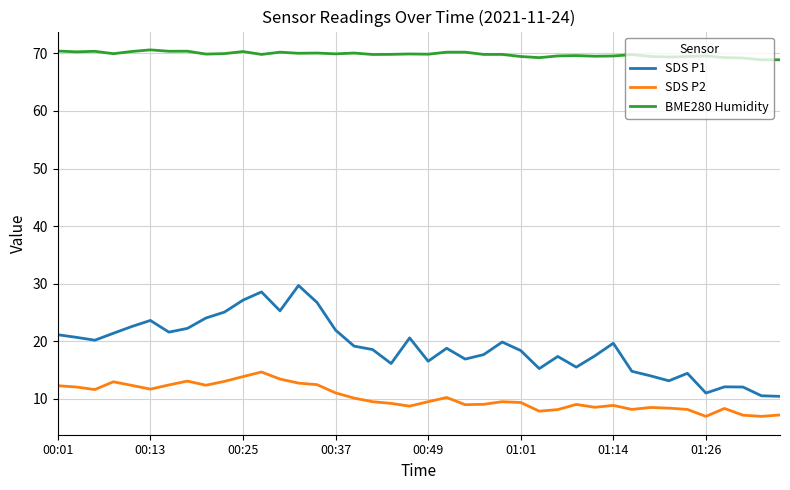

True or false: SDS P2 and SDS P1 cross at least once.

False